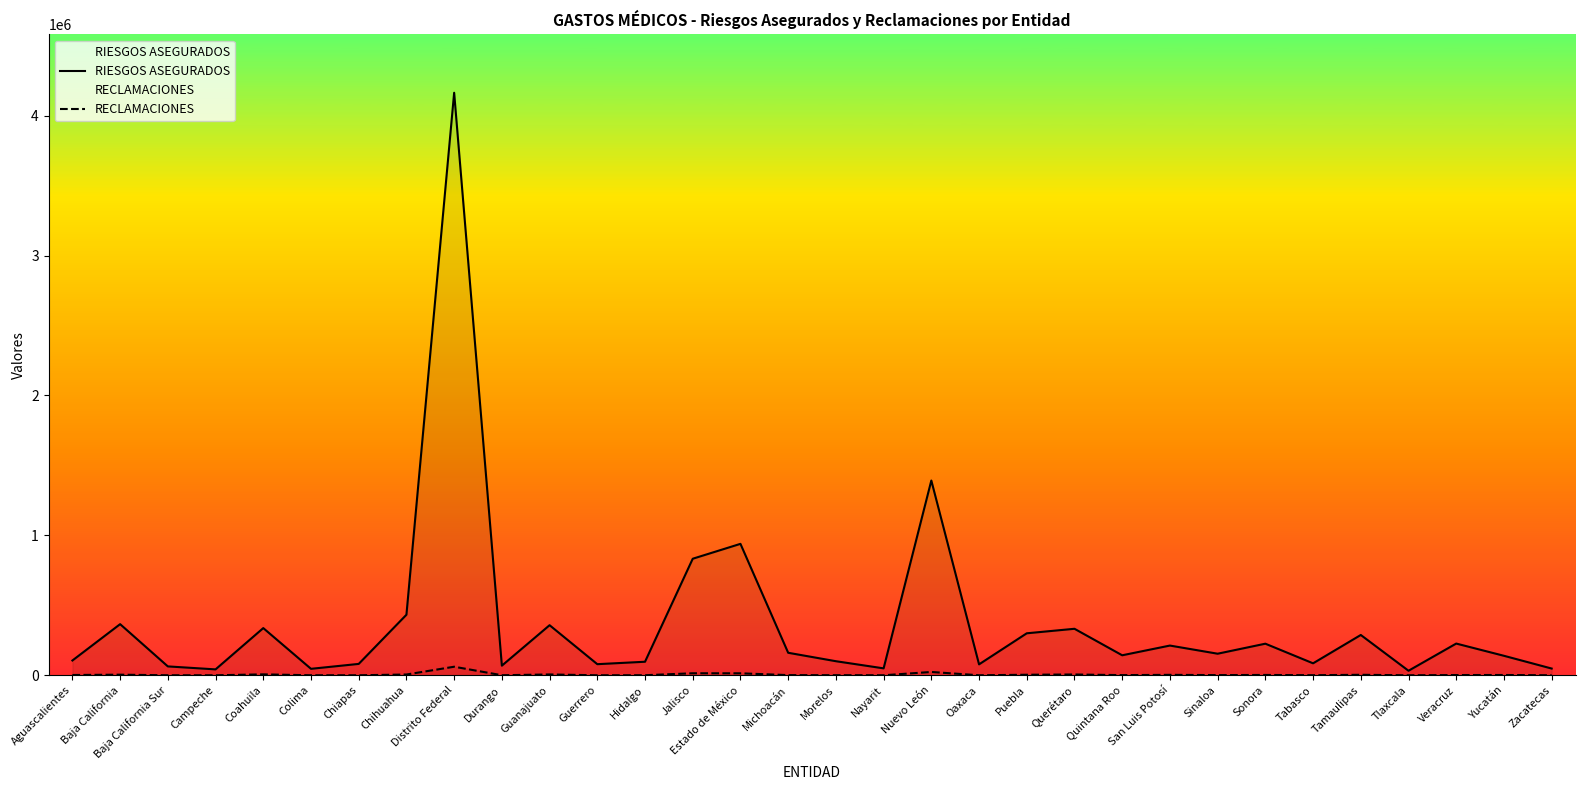

What position from the left is Veracruz?

30